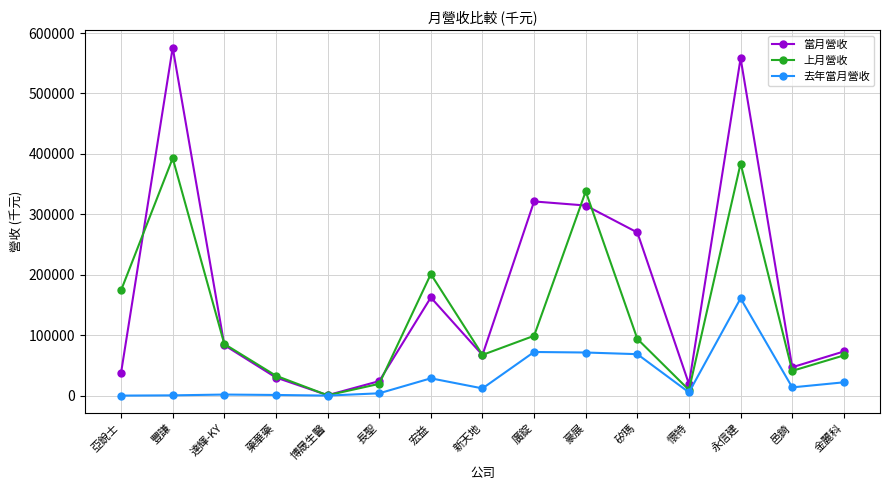

What is the sum of the 上月營收 values at 矽瑪 and 永信建?

477990